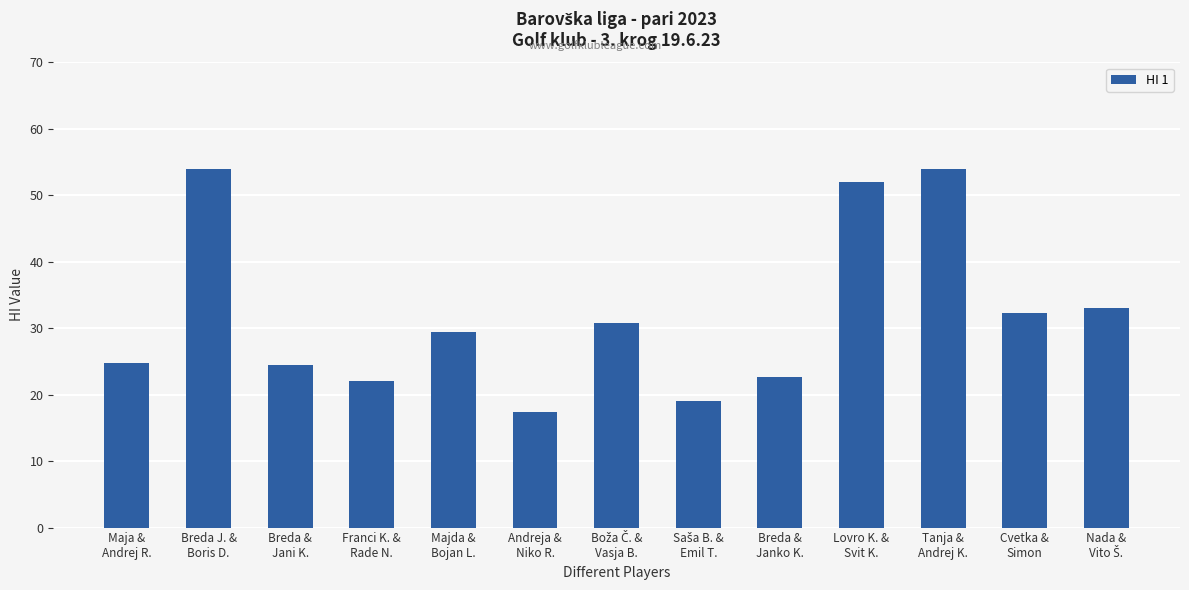

The value at Maja &
Andrej R. is 34.5. True or false?

False